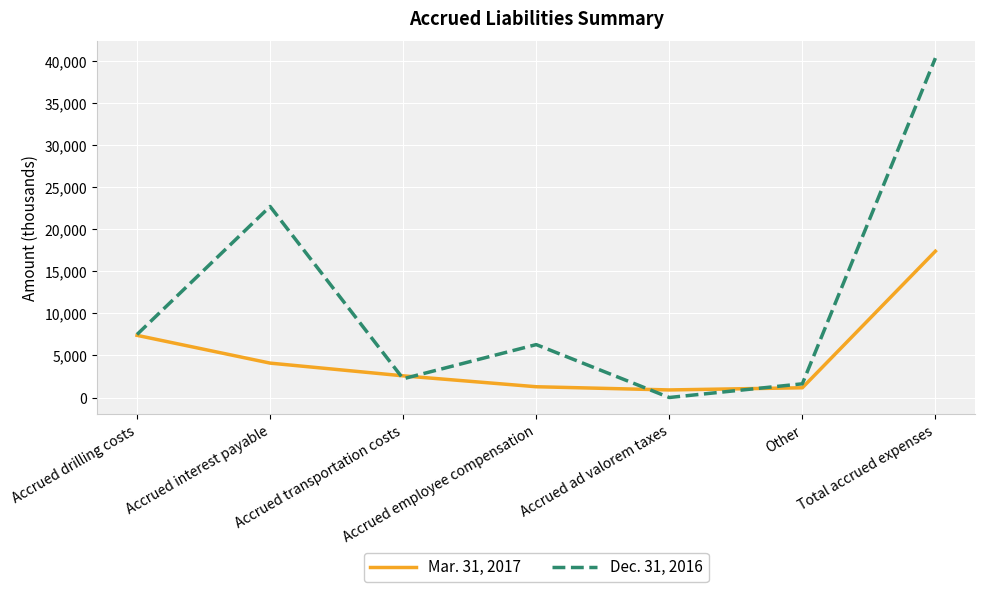

What is the difference between the Mar. 31, 2017 values at Accrued ad valorem taxes and Other?

258